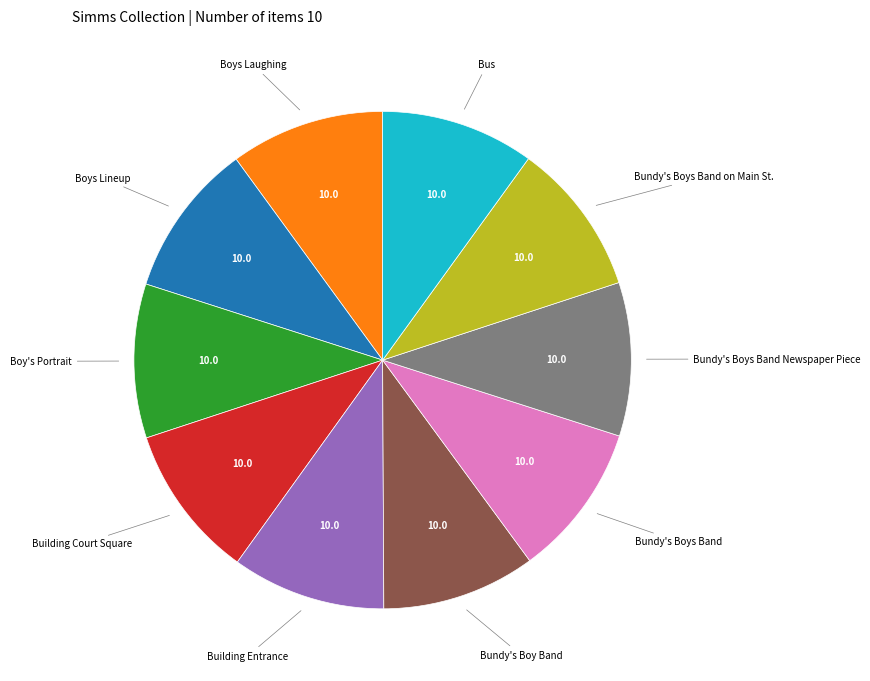

Combined, do Building Court Square and Bundy's Boys Band on Main St. account for over 50%?

No